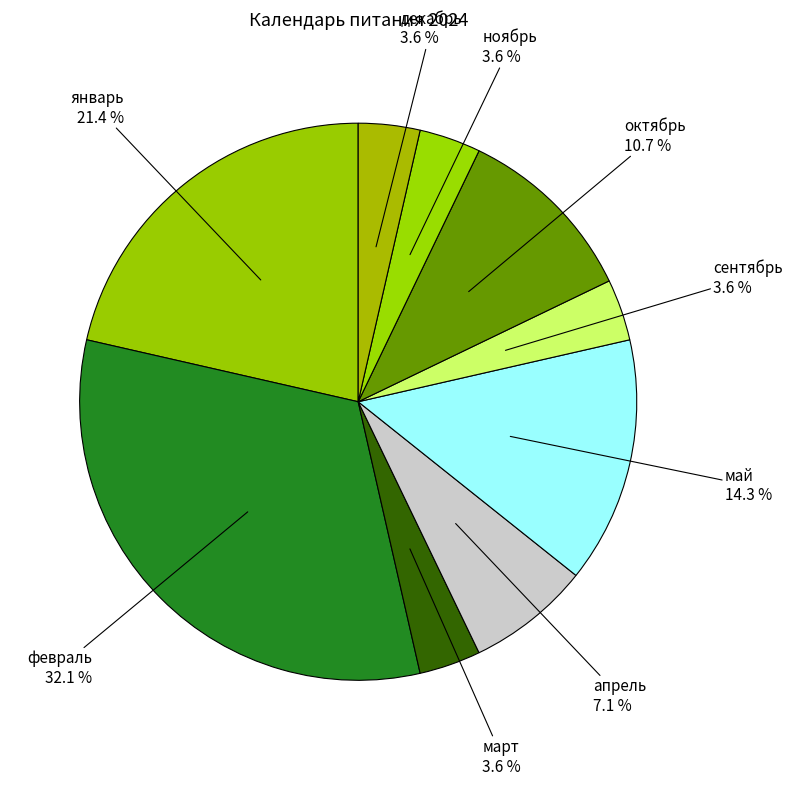

Count the number of slices in the pie.

9